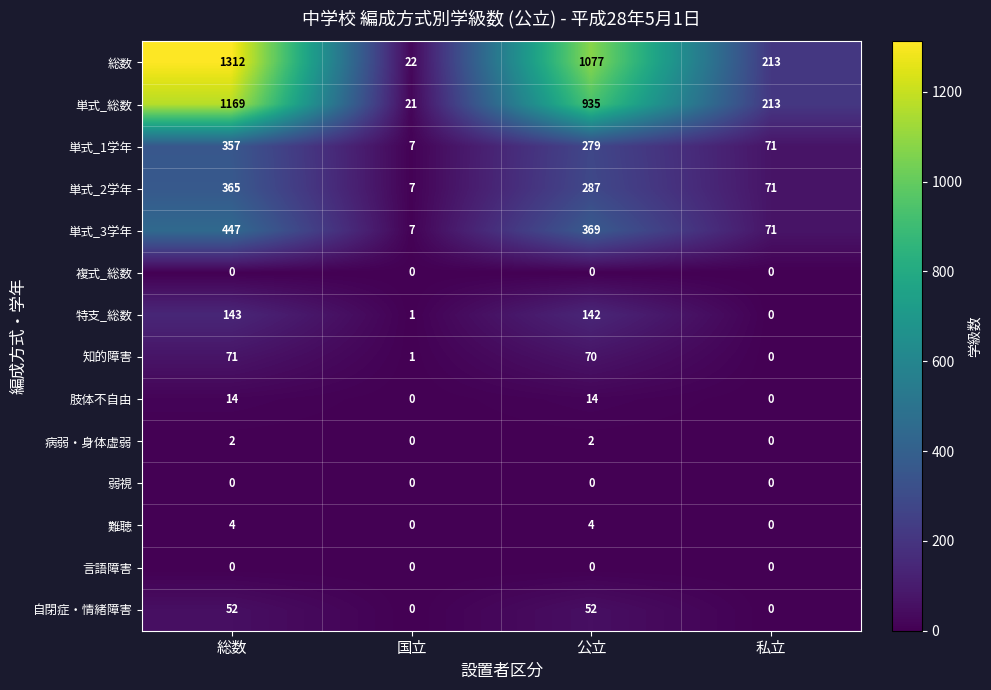

What is the difference between the 単式_3学年 values at 総数 and 私立?

376